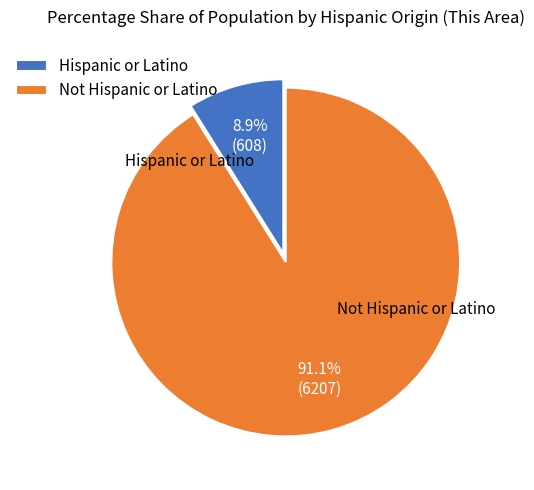

Rank the categories by value from highest to lowest.

Not Hispanic or Latino, Hispanic or Latino